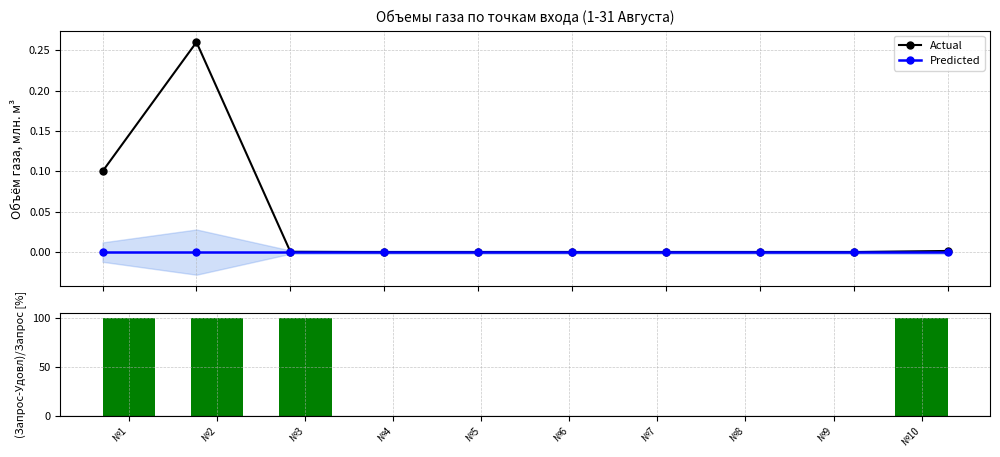

At which label is Predicted closest to 0?

№1